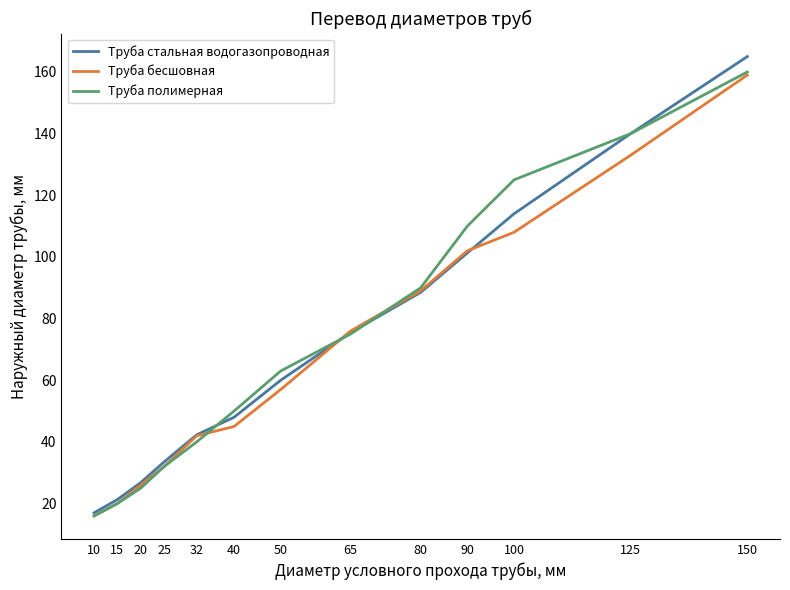

The value of Труба полимерная at 90 is 66.2. True or false?

False